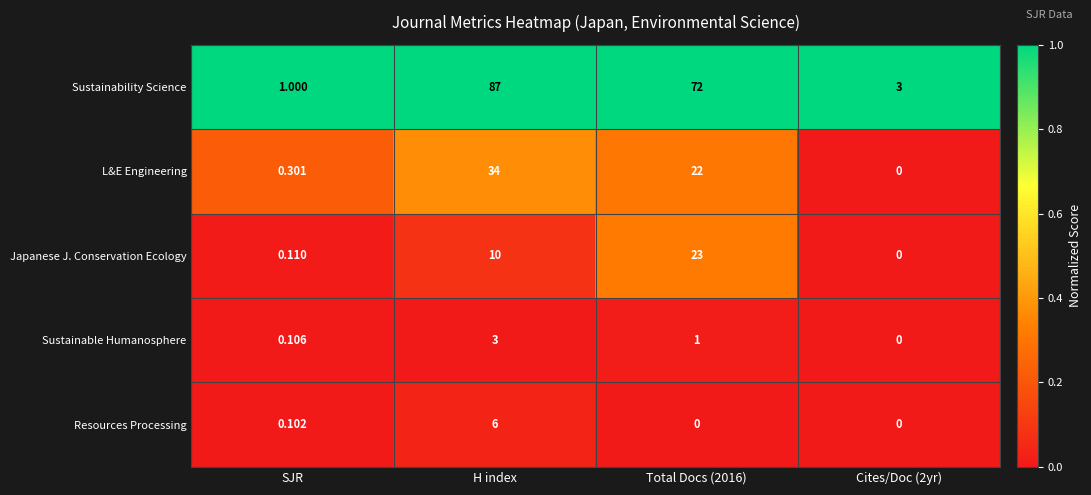

What is the total value across all series at H index?

140.0